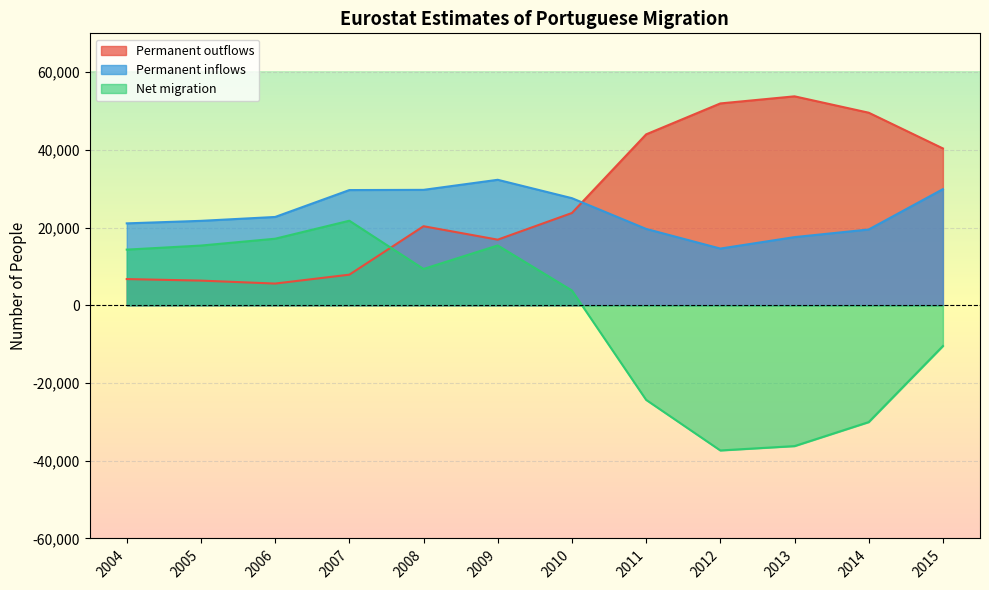

What is the smallest value displayed?

-37352